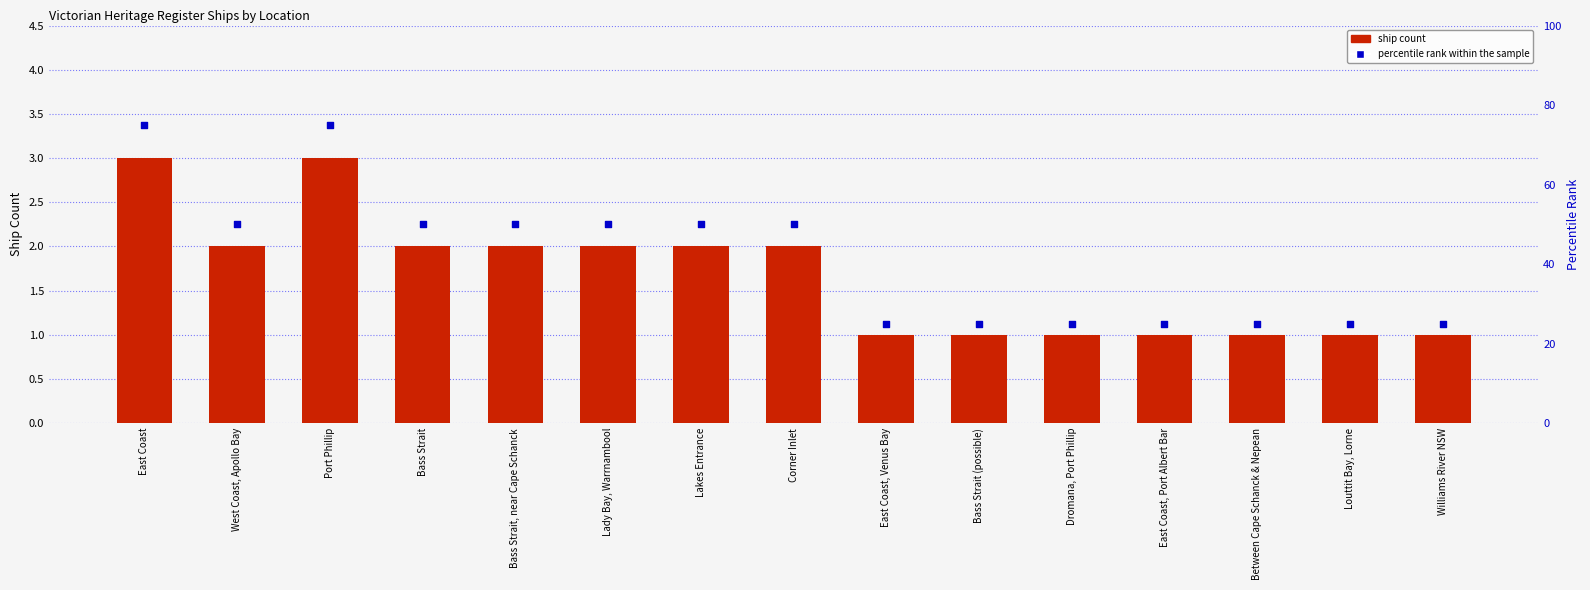

Which series has the largest total across all categories?

percentile rank within the sample